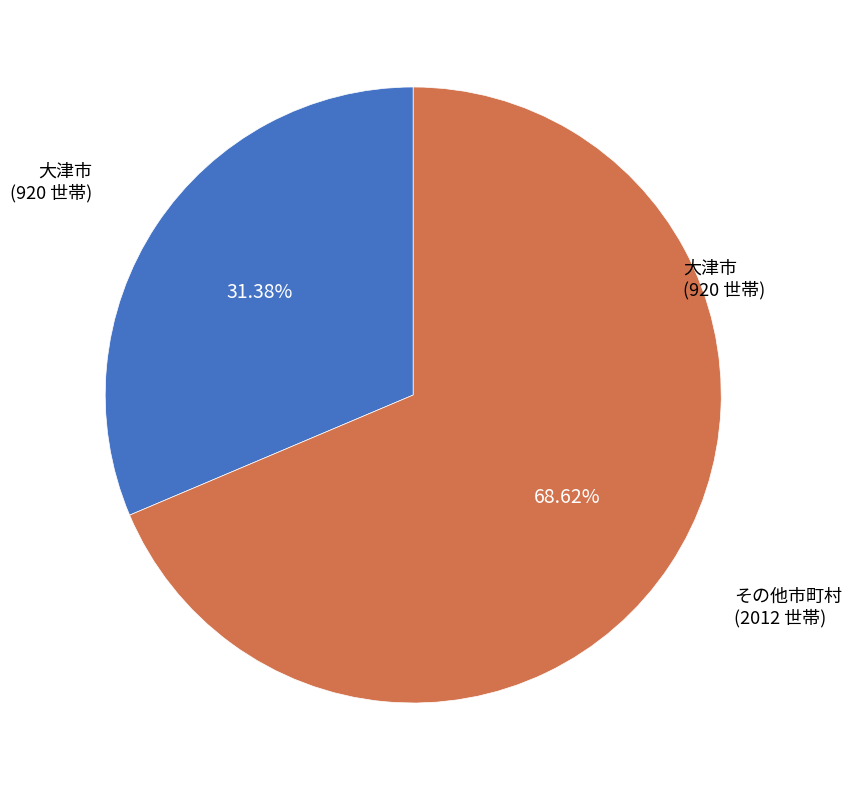

Which has a higher value, 大津市 or その他市町村?

その他市町村